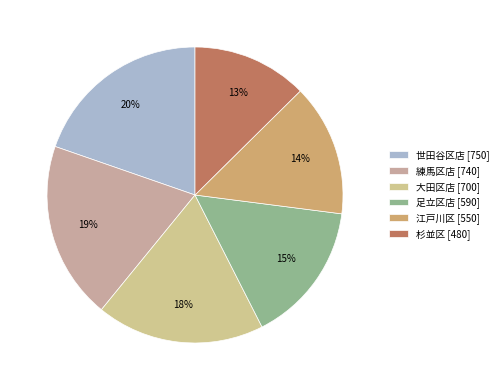

What portion of the pie excludes 杉並区?

87.4%